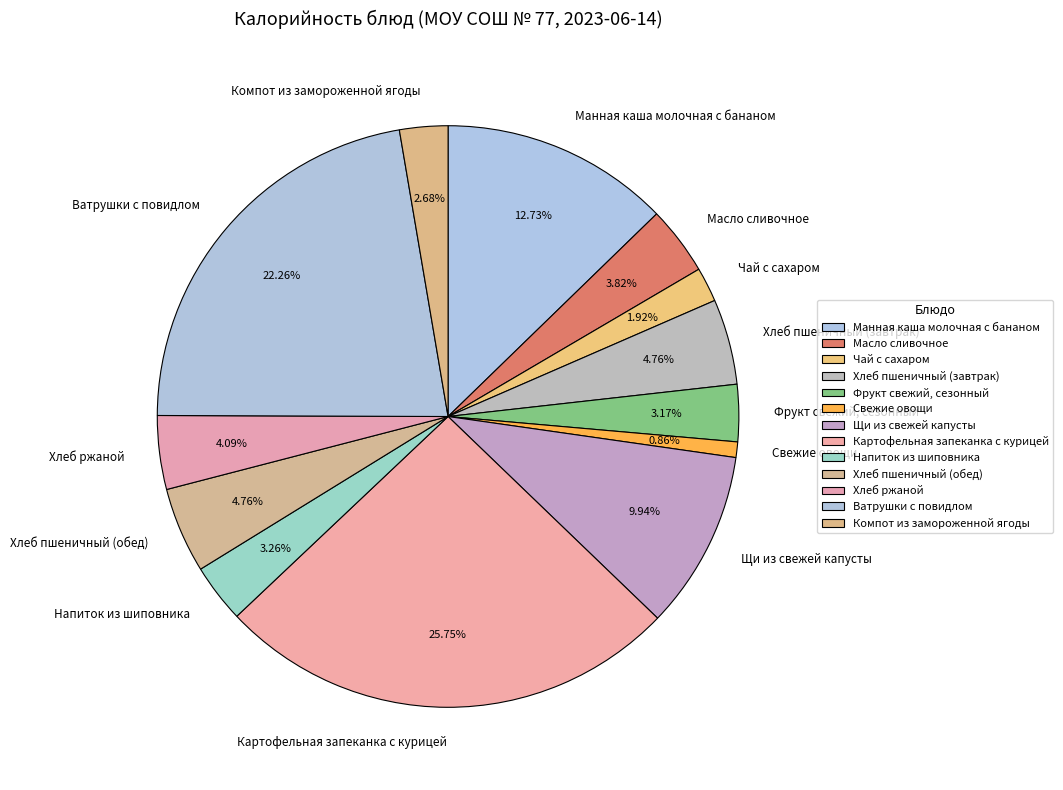

To the nearest percent, what is the average slice percentage?

8%